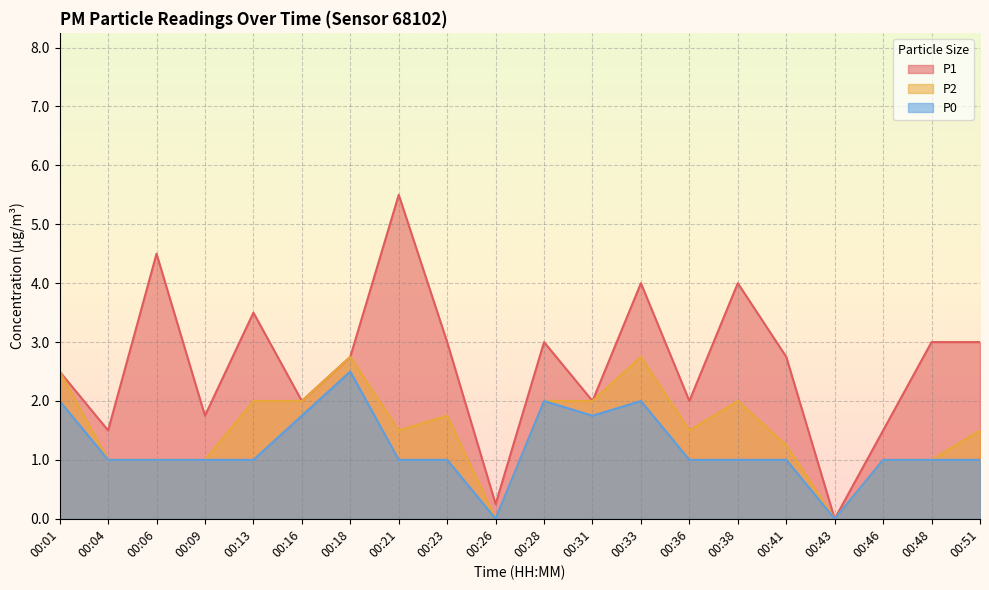

True or false: P0 and P2 intersect in this chart.

False